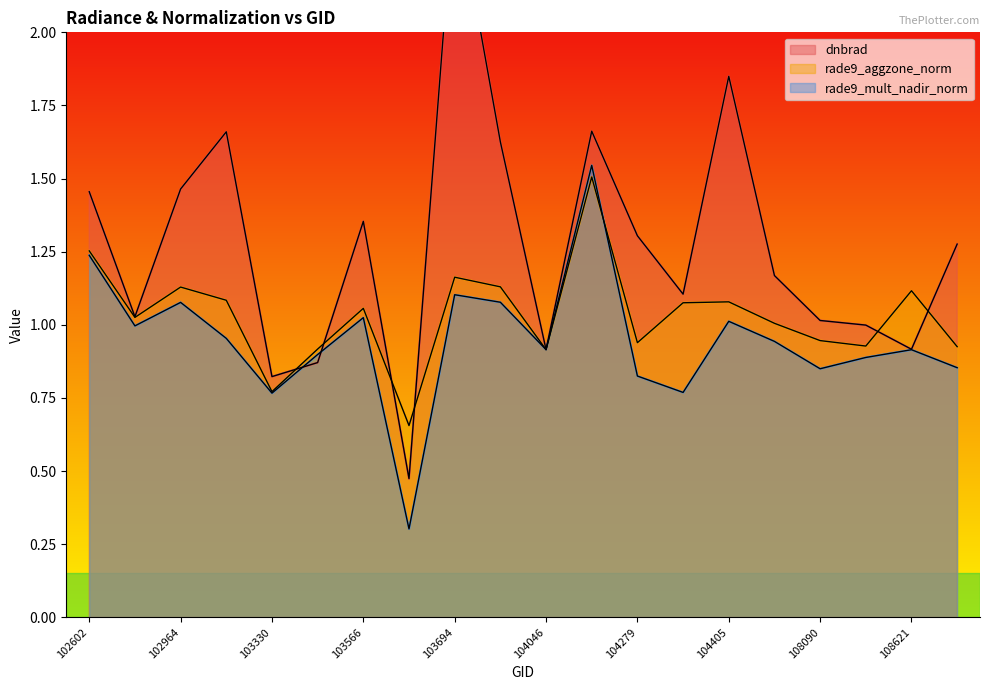

Between 104397 and 103686, which is larger?

104397